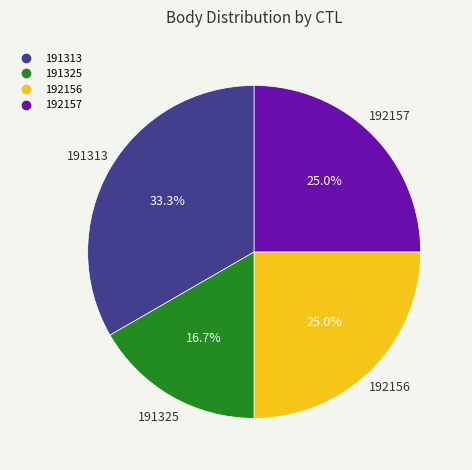

How many segments does this pie chart have?

4